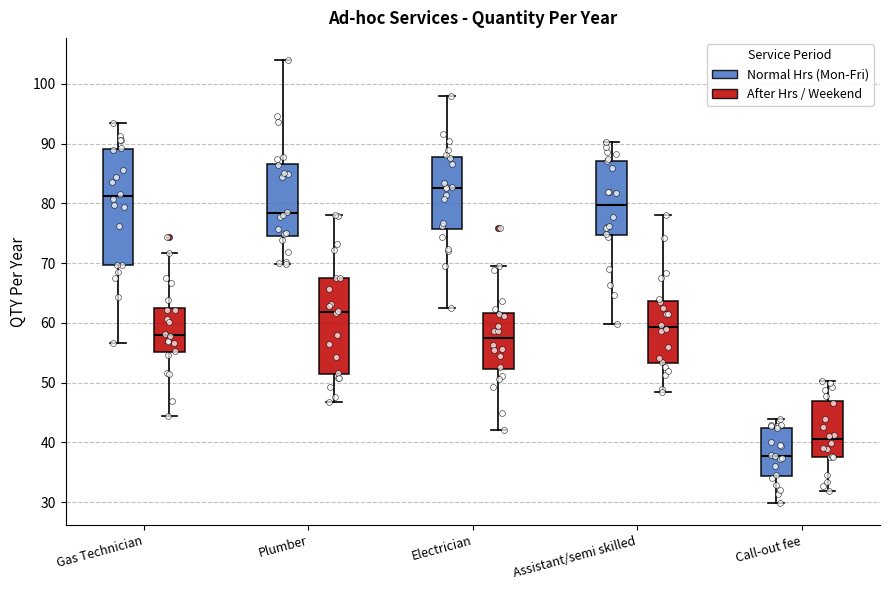

Where is the upper edge of the box for Assistant/semi skilled (Normal Hrs (Mon-Fri)) on the y-axis? The values are not printed on the chart, so give them approximately, as read against the axis.

87